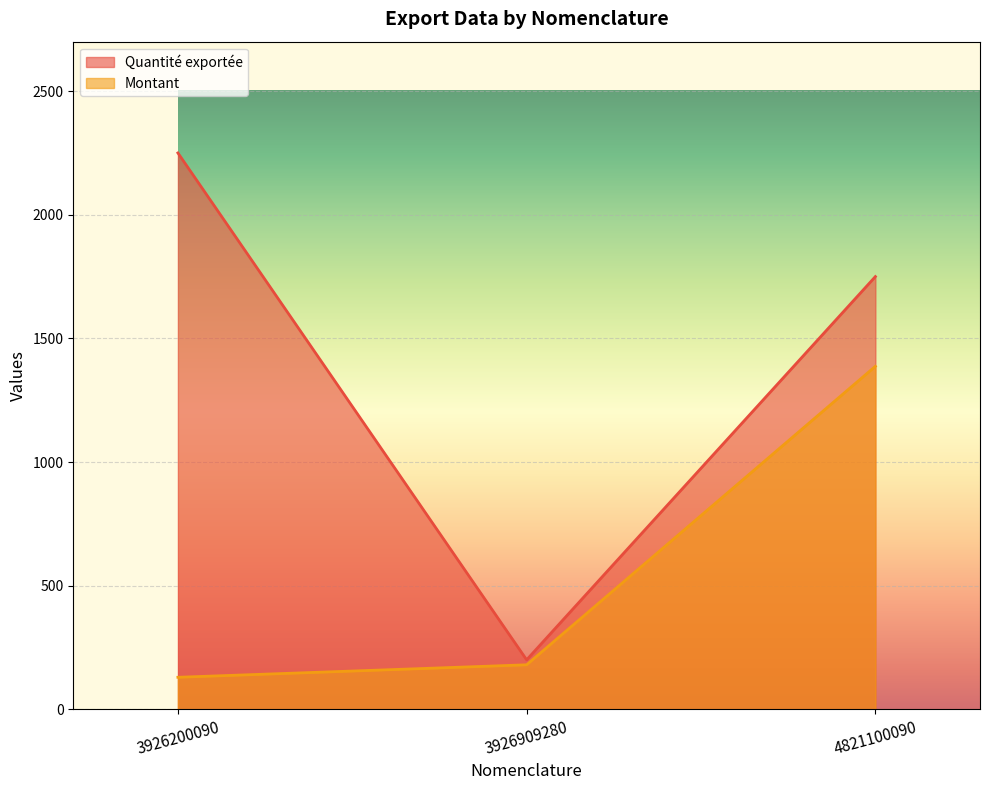

Rank the categories by Quantité exportée value from lowest to highest.

3926909280, 4821100090, 3926200090